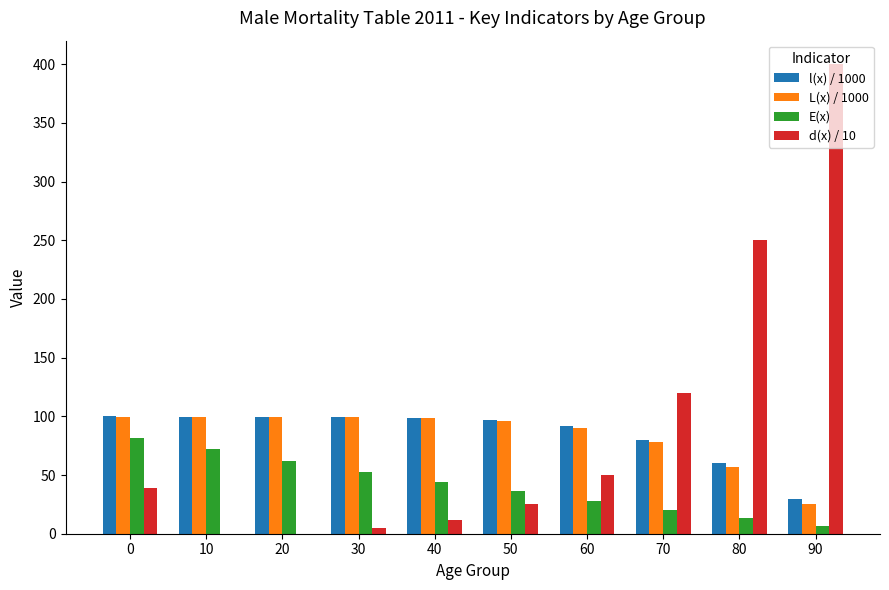

Is the value of L(x) / 1000 at 50 greater than the value of E(x) at 40?

Yes